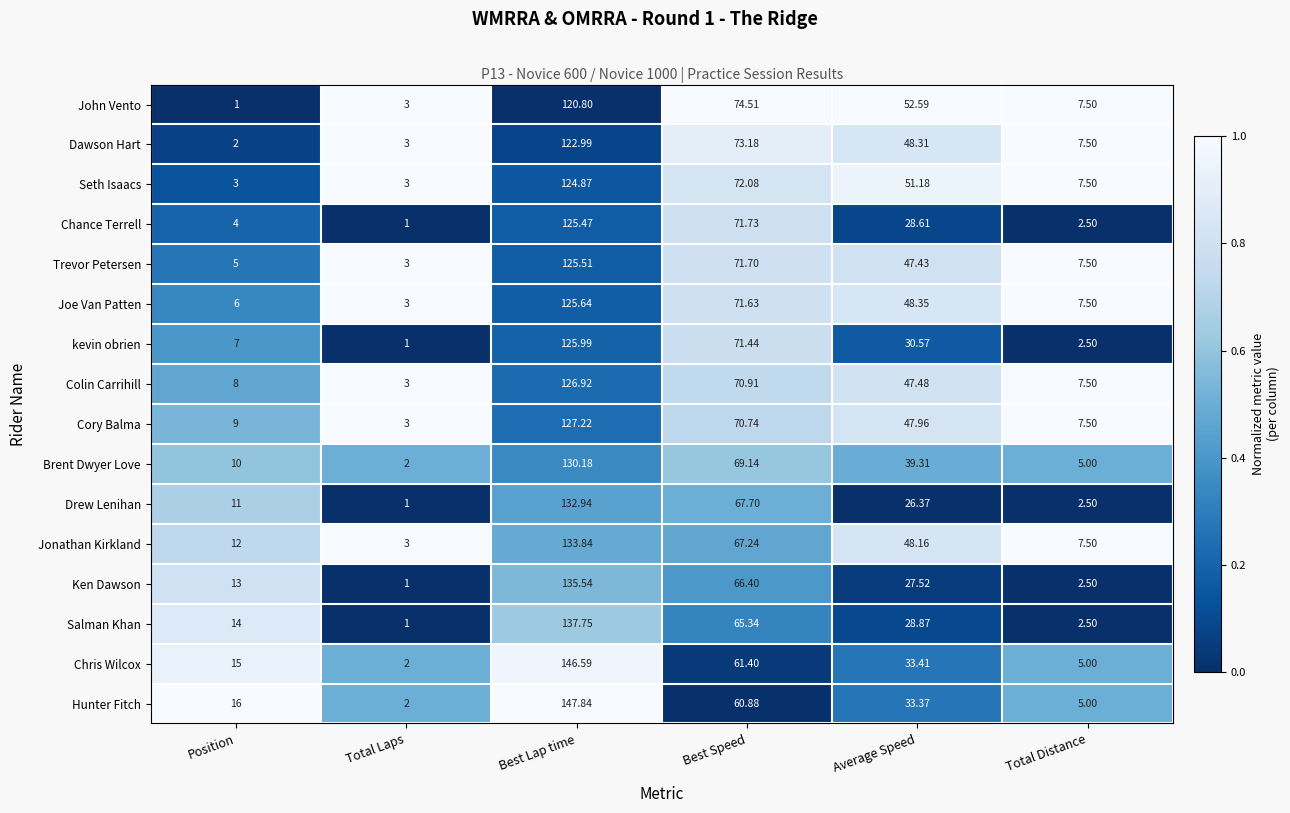

Which series has the largest range (max minus min)?

Hunter Fitch